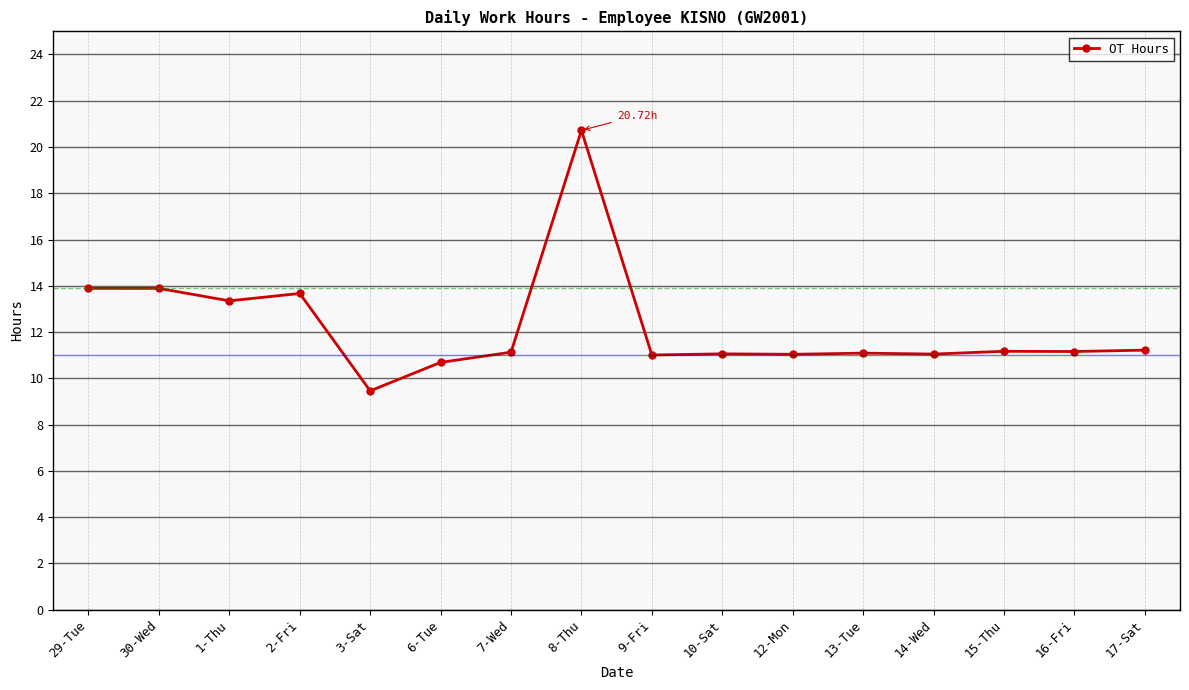

What is the difference between the maximum and minimum values?

11.3